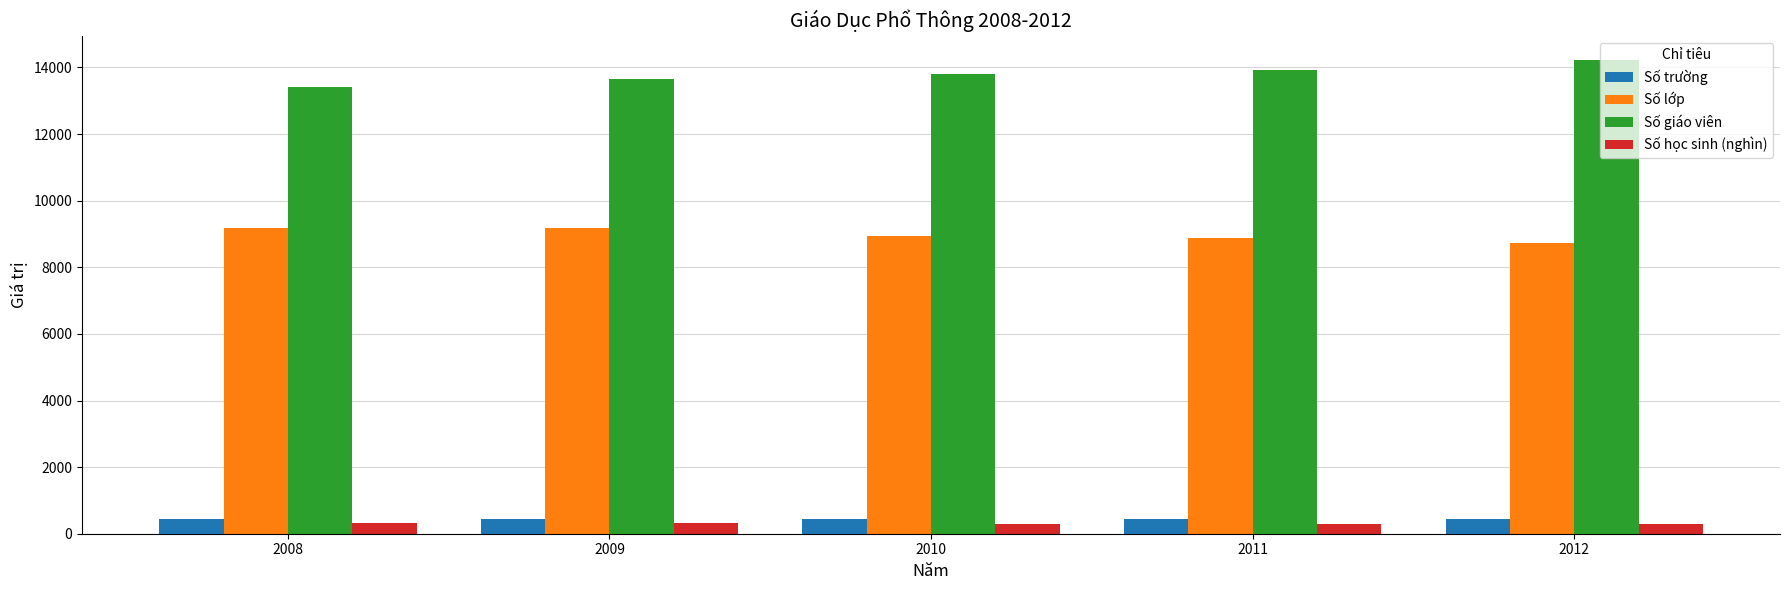

What is the total value across all series at 2009?

23587.3